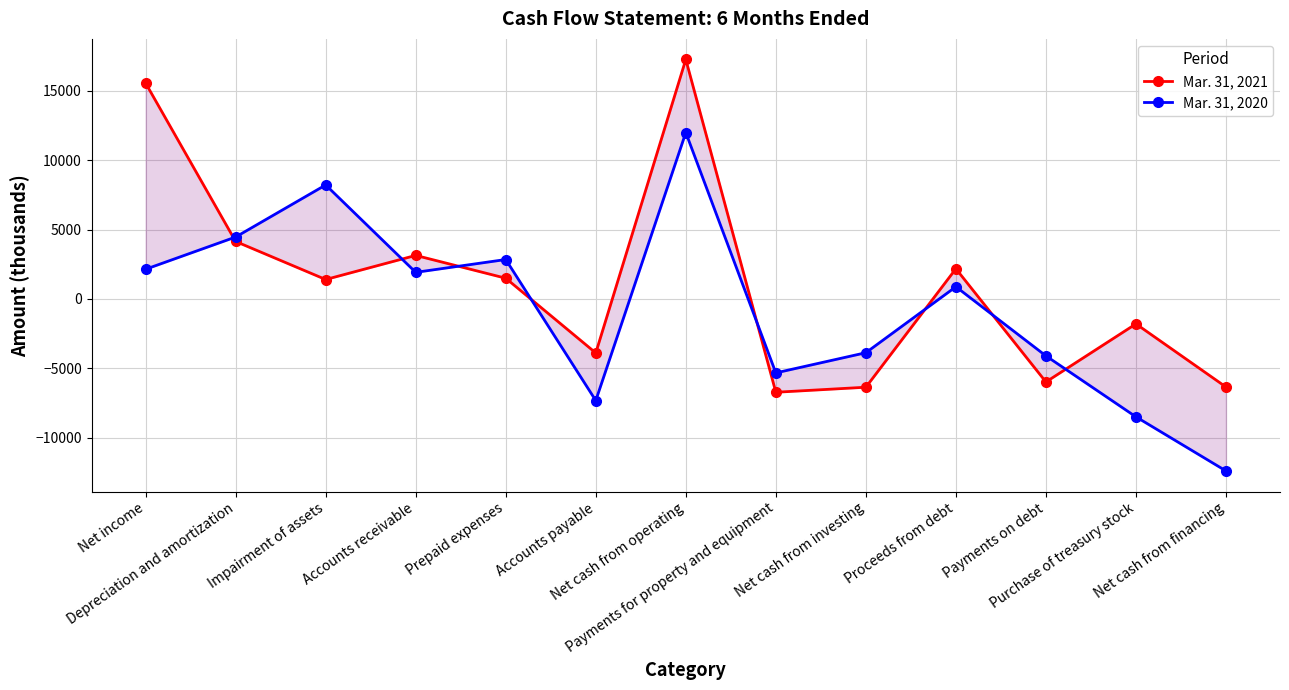

How many interior local peaks does the Mar. 31, 2021 series have?

4